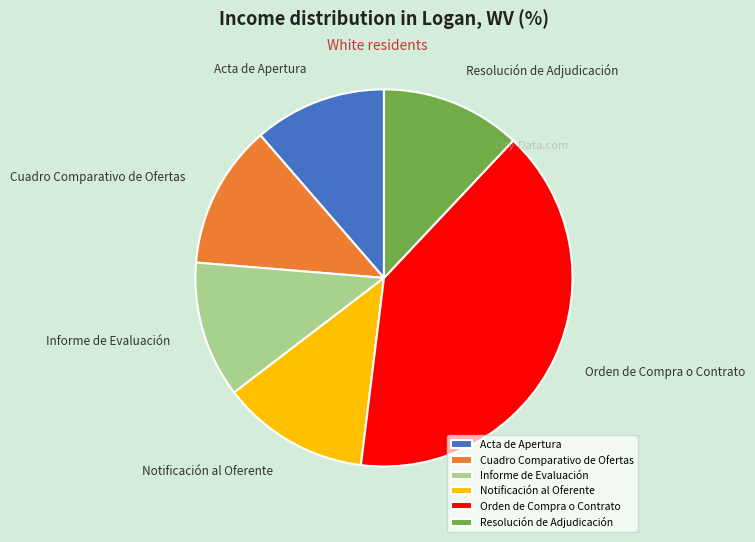

Which category has the biggest portion of the pie?

Orden de Compra o Contrato